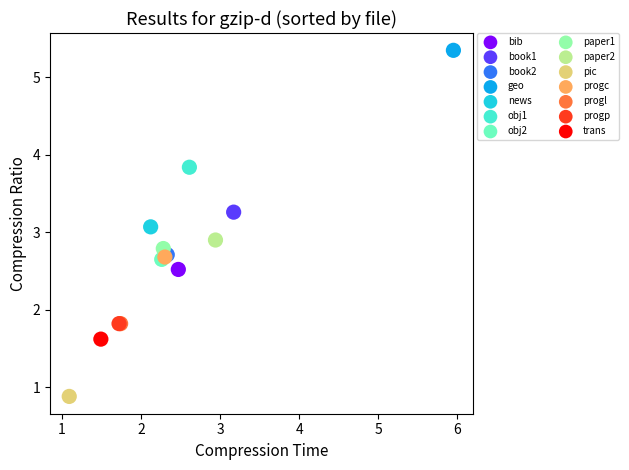

What are all the series names shown in the legend?

bib, book1, book2, geo, news, obj1, obj2, paper1, paper2, pic, progc, progl, progp, trans